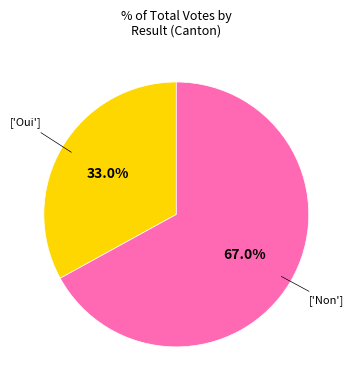

Is there any slice that represents more than half of the pie?

Yes